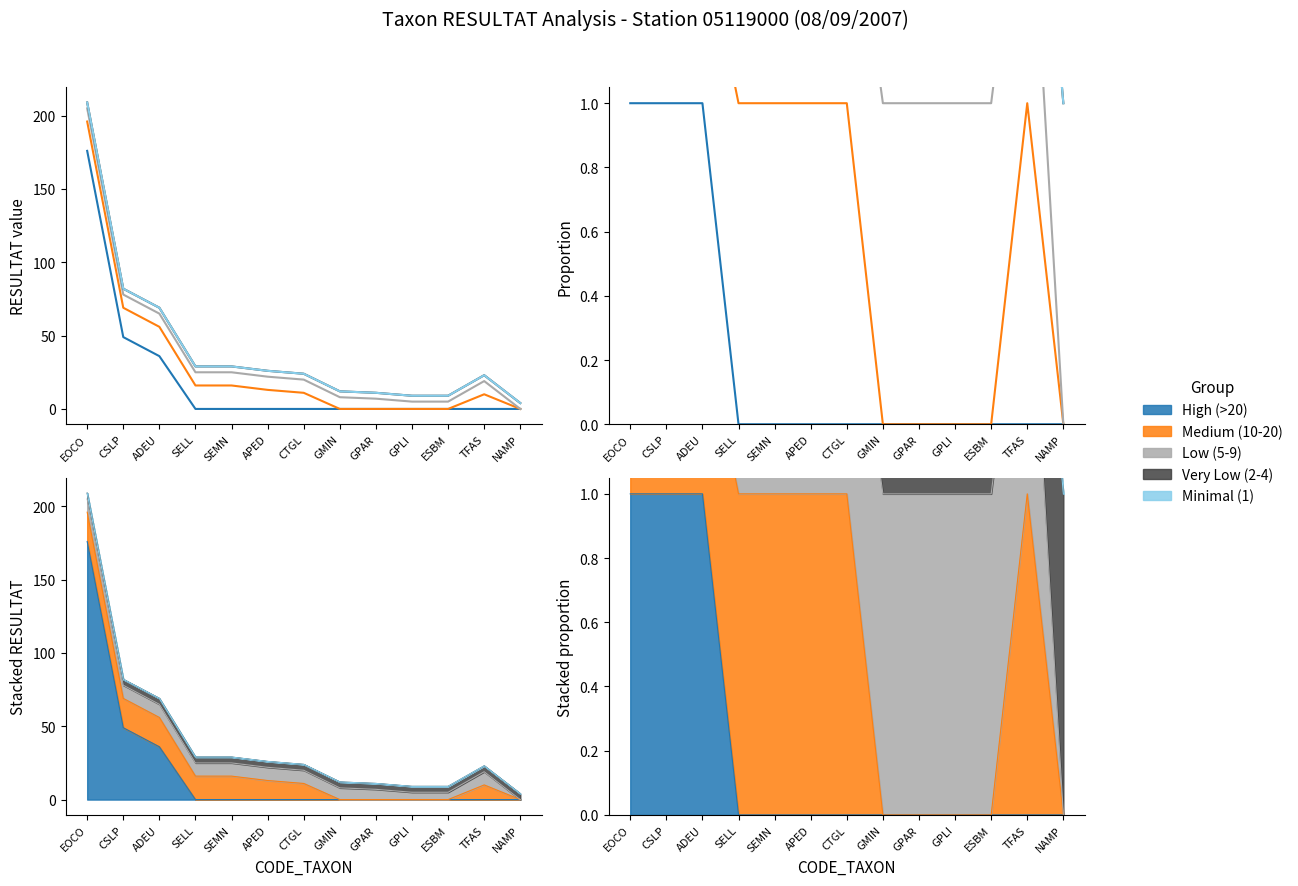

Reading left to right, what are all the values shown in this chart?

High (>20): EOCO=1.0	CSLP=1.0	ADEU=1.0	SELL=0.0	SEMN=0.0	APED=0.0	CTGL=0.0	GMIN=0.0	GPAR=0.0	GPLI=0.0	ESBM=0.0	TFAS=0.0	NAMP=0.0
Medium (10-20): EOCO=1.1	CSLP=1.4	ADEU=1.6	SELL=1.0	SEMN=1.0	APED=1.0	CTGL=1.0	GMIN=0.0	GPAR=0.0	GPLI=0.0	ESBM=0.0	TFAS=1.0	NAMP=0.0
Low (5-9): EOCO=1.2	CSLP=1.6	ADEU=1.8	SELL=1.6	SEMN=1.6	APED=1.7	CTGL=1.8	GMIN=1.0	GPAR=1.0	GPLI=1.0	ESBM=1.0	TFAS=1.9	NAMP=0.0
Very Low (2-4): EOCO=1.2	CSLP=1.7	ADEU=1.9	SELL=1.8	SEMN=1.8	APED=2.0	CTGL=2.2	GMIN=1.5	GPAR=1.6	GPLI=1.8	ESBM=1.8	TFAS=2.3	NAMP=1.0
Minimal (1): EOCO=1.2	CSLP=1.7	ADEU=1.9	SELL=1.8	SEMN=1.8	APED=2.0	CTGL=2.2	GMIN=1.5	GPAR=1.6	GPLI=1.8	ESBM=1.8	TFAS=2.3	NAMP=1.0